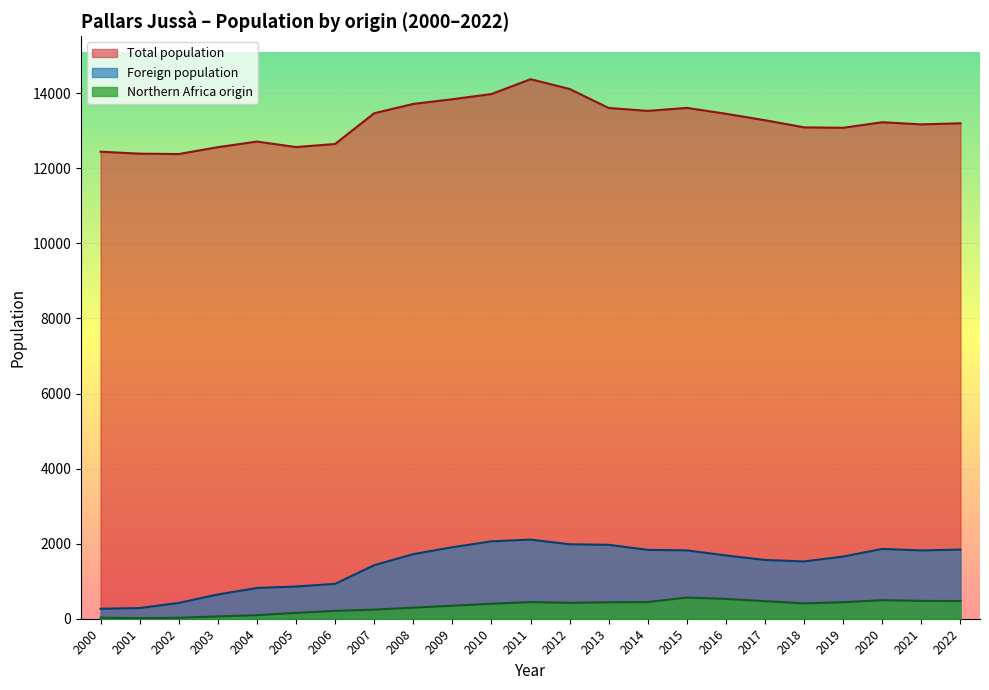

Which has a higher value, 2010 or 2002?

2010